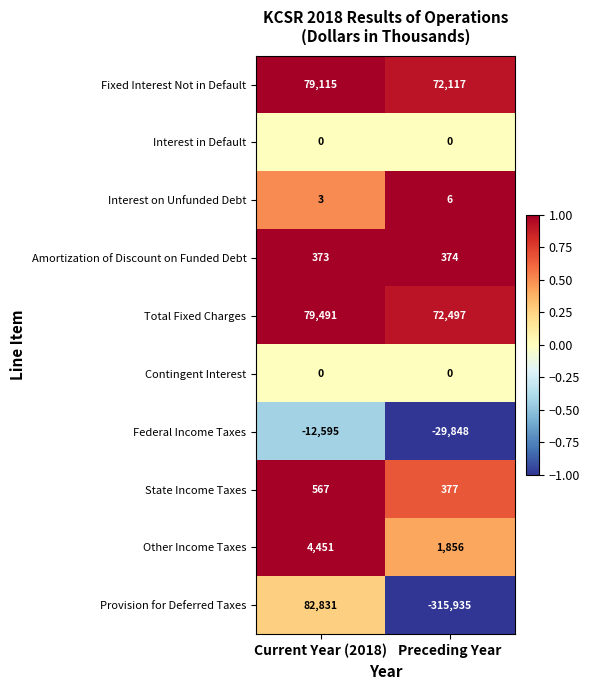

Reading left to right, transcribe all the data shown in this chart.

Fixed Interest Not in Default: Current Year (2018)=79115	Preceding Year=72117
Interest in Default: Current Year (2018)=0	Preceding Year=0
Interest on Unfunded Debt: Current Year (2018)=3	Preceding Year=6
Amortization of Discount on Funded Debt: Current Year (2018)=373	Preceding Year=374
Total Fixed Charges: Current Year (2018)=79491	Preceding Year=72497
Contingent Interest: Current Year (2018)=0	Preceding Year=0
Federal Income Taxes: Current Year (2018)=-12595	Preceding Year=-29848
State Income Taxes: Current Year (2018)=567	Preceding Year=377
Other Income Taxes: Current Year (2018)=4451	Preceding Year=1856
Provision for Deferred Taxes: Current Year (2018)=82831	Preceding Year=-315935